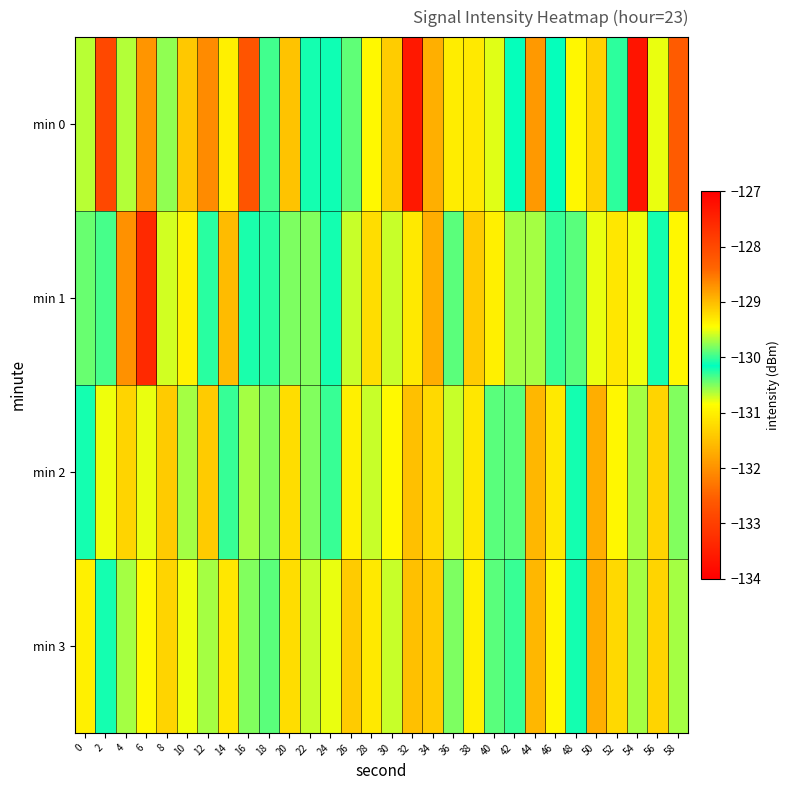

At how many categories does at least one series exceed -130?

23